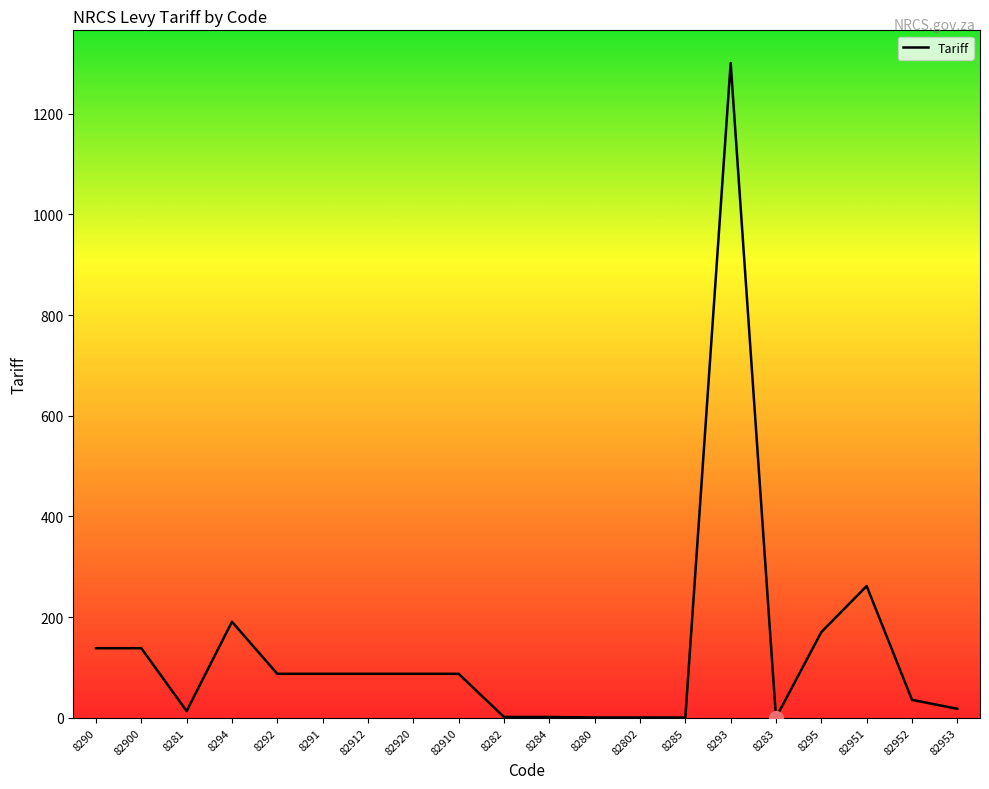

What value does the data have at 8284?

1.6